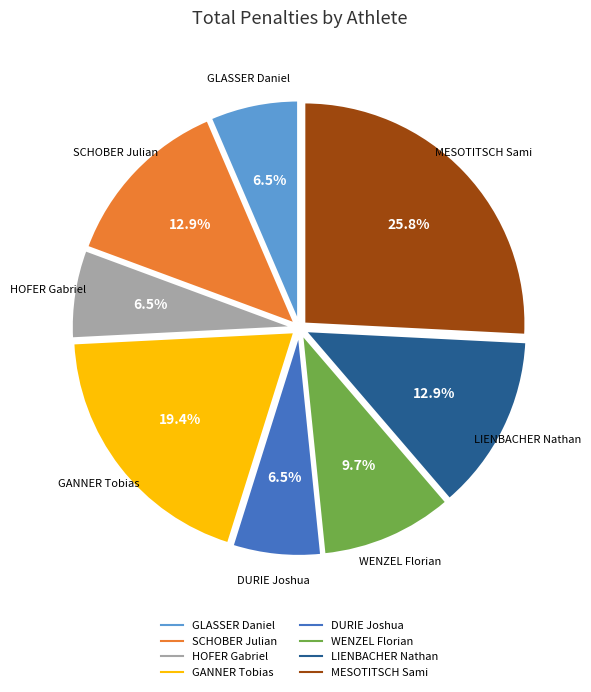

Does any single category account for the majority?

No